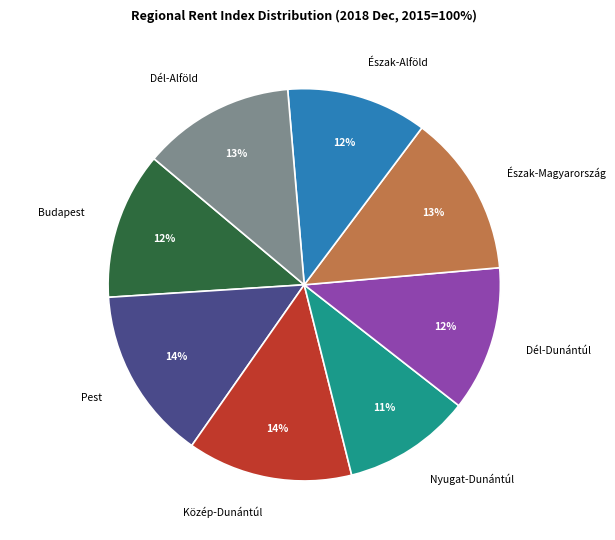

Is Dél-Dunántúl the majority of the pie?

No